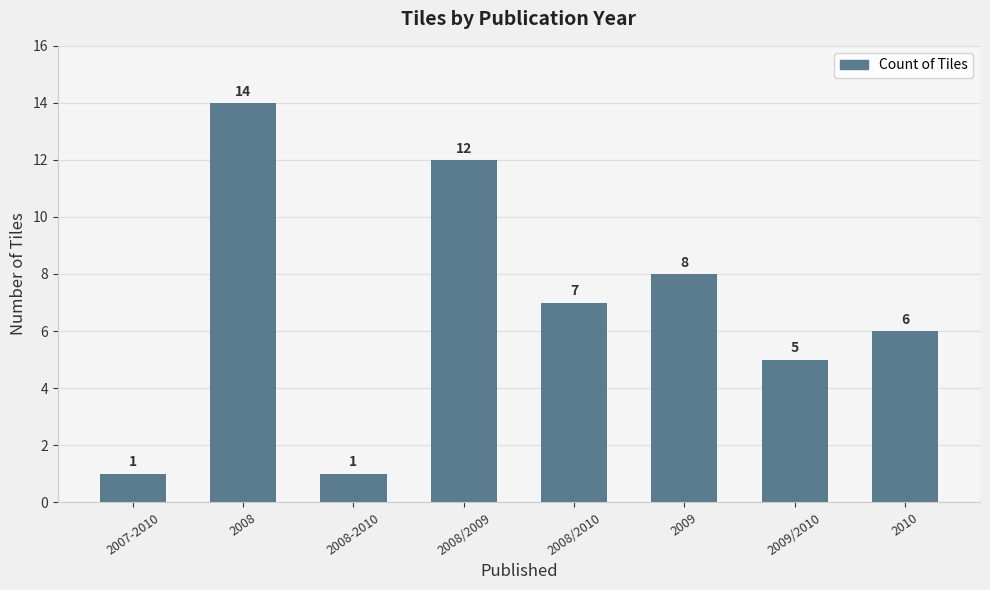

Where is the data nearest to the value 7?

2008/2010